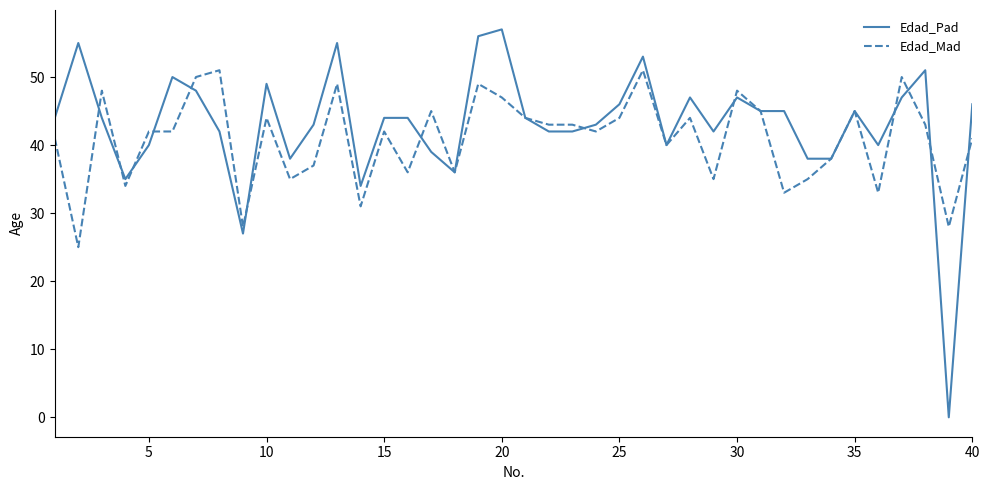

Rank the series by their maximum value, from lowest to highest.

Edad_Mad, Edad_Pad